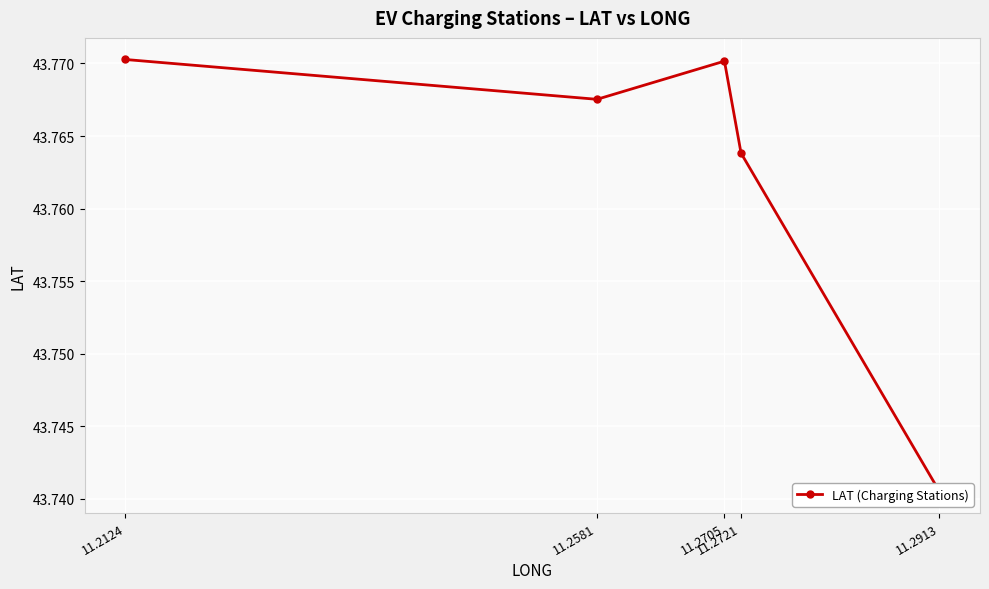

What is the sum of the values at 11.2721 and 11.2913?

87.5